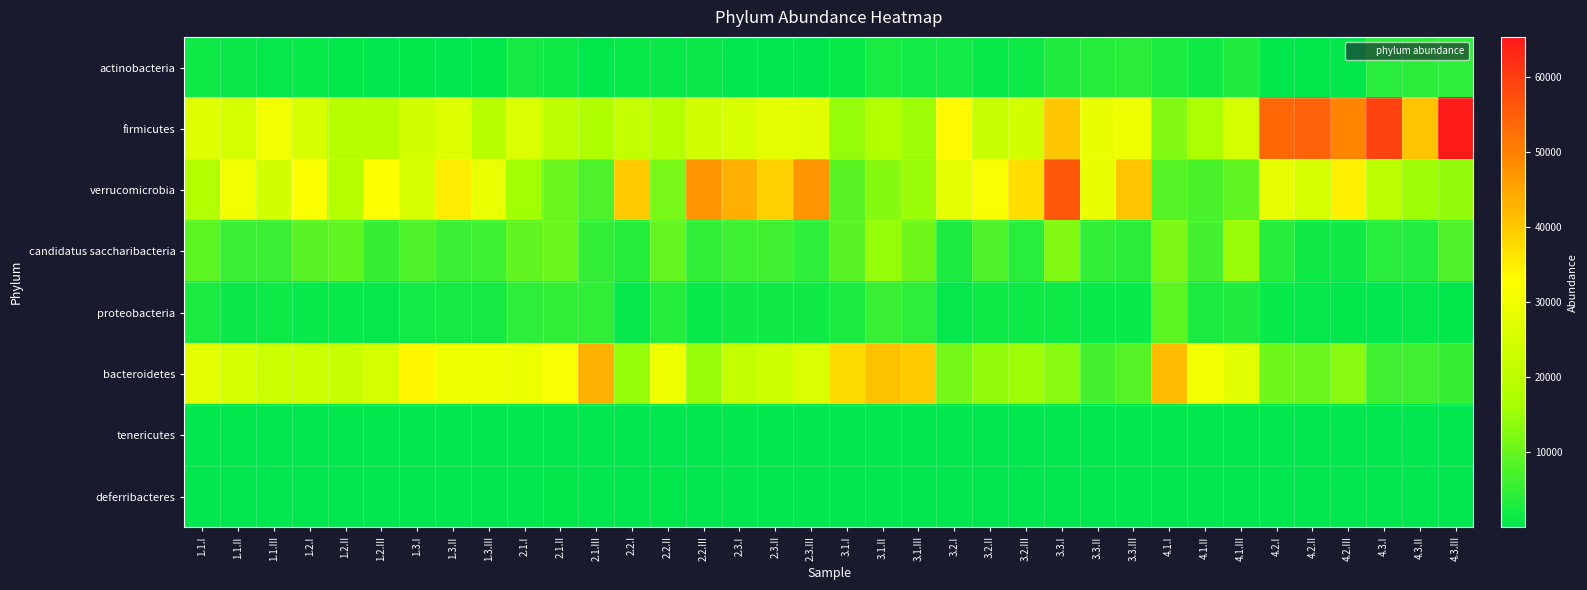

Reading left to right, list all the values displayed in this chart.

actinobacteria: 1.1.I=1459	1.1.II=1023	1.1.III=731	1.2.I=779	1.2.II=345	1.2.III=152	1.3.I=328	1.3.II=243	1.3.III=317	2.1.I=2064	2.1.II=1387	2.1.III=355	2.2.I=944	2.2.II=1022	2.2.III=1254	2.3.I=246	2.3.II=175	2.3.III=165	3.1.I=803	3.1.II=2435	3.1.III=1928	3.2.I=1835	3.2.II=936	3.2.III=1445	3.3.I=3149	3.3.II=3651	3.3.III=4089	4.1.I=2790	4.1.II=1595	4.1.III=3188	4.2.I=320	4.2.II=495	4.2.III=264	4.3.I=3868	4.3.II=4155	4.3.III=4569
firmicutes: 1.1.I=26736	1.1.II=24535	1.1.III=30398	1.2.I=24893	1.2.II=18984	1.2.III=18712	1.3.I=23731	1.3.II=26105	1.3.III=19096	2.1.I=25325	2.1.II=20109	2.1.III=17522	2.2.I=21389	2.2.II=18667	2.2.III=23896	2.3.I=25230	2.3.II=27882	2.3.III=26802	3.1.I=14493	3.1.II=17862	3.1.III=15151	3.2.I=33217	3.2.II=22165	3.2.III=24002	3.3.I=40185	3.3.II=28471	3.3.III=29496	4.1.I=12569	4.1.II=17076	4.1.III=24665	4.2.I=53708	4.2.II=54547	4.2.III=49359	4.3.I=59015	4.3.II=40651	4.3.III=65309
verrucomicrobia: 1.1.I=17627	1.1.II=30235	1.1.III=23967	1.2.I=32096	1.2.II=18863	1.2.III=32531	1.3.I=24775	1.3.II=35129	1.3.III=28803	2.1.I=15660	2.1.II=10326	2.1.III=7551	2.2.I=39713	2.2.II=11601	2.2.III=47009	2.3.I=43568	2.3.II=38903	2.3.III=46945	3.1.I=8889	3.1.II=12832	3.1.III=14990	3.2.I=28027	3.2.II=31583	3.2.III=37110	3.3.I=56060	3.3.II=28430	3.3.III=40362	4.1.I=8377	4.1.II=7328	4.1.III=9403	4.2.I=28119	4.2.II=24484	4.2.III=34486	4.3.I=19754	4.3.II=15116	4.3.III=14256
candidatus saccharibacteria: 1.1.I=9166	1.1.II=5568	1.1.III=5710	1.2.I=8502	1.2.II=9371	1.2.III=5273	1.3.I=7569	1.3.II=5653	1.3.III=5885	2.1.I=9296	2.1.II=10385	2.1.III=4981	2.2.I=3808	2.2.II=9575	2.2.III=4686	2.3.I=5976	2.3.II=6317	2.3.III=4563	3.1.I=8686	3.1.II=14485	3.1.III=10912	3.2.I=3022	3.2.II=7626	3.2.III=4070	3.3.I=12737	3.3.II=5040	3.3.III=4242	4.1.I=12022	4.1.II=6839	4.1.III=14835	4.2.I=3603	4.2.II=1770	4.2.III=1654	4.3.I=3910	4.3.II=3442	4.3.III=7900
proteobacteria: 1.1.I=2562	1.1.II=1275	1.1.III=1487	1.2.I=823	1.2.II=975	1.2.III=604	1.3.I=1986	1.3.II=2201	1.3.III=2180	2.1.I=4361	2.1.II=4990	2.1.III=4819	2.2.I=710	2.2.II=3724	2.2.III=873	2.3.I=1608	2.3.II=1588	2.3.III=1617	3.1.I=2574	3.1.II=5384	3.1.III=4536	3.2.I=619	3.2.II=1464	3.2.III=1334	3.3.I=1507	3.3.II=865	3.3.III=936	4.1.I=9030	4.1.II=2563	4.1.III=3212	4.2.I=968	4.2.II=607	4.2.III=391	4.3.I=157	4.3.II=533	4.3.III=338
bacteroidetes: 1.1.I=27667	1.1.II=24859	1.1.III=23026	1.2.I=22706	1.2.II=22018	1.2.III=24668	1.3.I=33836	1.3.II=29710	1.3.III=29762	2.1.I=28834	2.1.II=31395	2.1.III=43274	2.2.I=14475	2.2.II=29729	2.2.III=14558	2.3.I=21468	2.3.II=23449	2.3.III=25749	3.1.I=37593	3.1.II=41053	3.1.III=39694	3.2.I=11338	3.2.II=14122	3.2.III=15273	3.3.I=13027	3.3.II=6674	3.3.III=8274	4.1.I=41591	4.1.II=30321	4.1.III=27021	4.2.I=10824	4.2.II=10217	4.2.III=13024	4.3.I=6368	4.3.II=6249	4.3.III=5324
tenericutes: 1.1.I=112	1.1.II=86	1.1.III=90	1.2.I=58	1.2.II=32	1.2.III=71	1.3.I=34	1.3.II=30	1.3.III=9	2.1.I=67	2.1.II=121	2.1.III=73	2.2.I=68	2.2.II=125	2.2.III=81	2.3.I=34	2.3.II=57	2.3.III=27	3.1.I=60	3.1.II=34	3.1.III=88	3.2.I=57	3.2.II=72	3.2.III=19	3.3.I=34	3.3.II=19	3.3.III=16	4.1.I=16	4.1.II=31	4.1.III=50	4.2.I=54	4.2.II=43	4.2.III=61	4.3.I=41	4.3.II=30	4.3.III=26
deferribacteres: 1.1.I=63	1.1.II=24	1.1.III=83	1.2.I=6	1.2.II=155	1.2.III=16	1.3.I=2	1.3.II=8	1.3.III=4	2.1.I=37	2.1.II=421	2.1.III=123	2.2.I=36	2.2.II=306	2.2.III=10	2.3.I=3	2.3.II=7	2.3.III=1	3.1.I=55	3.1.II=44	3.1.III=70	3.2.I=136	3.2.II=100	3.2.III=21	3.3.I=128	3.3.II=134	3.3.III=15	4.1.I=80	4.1.II=51	4.1.III=12	4.2.I=7	4.2.II=20	4.2.III=7	4.3.I=6	4.3.II=21	4.3.III=40